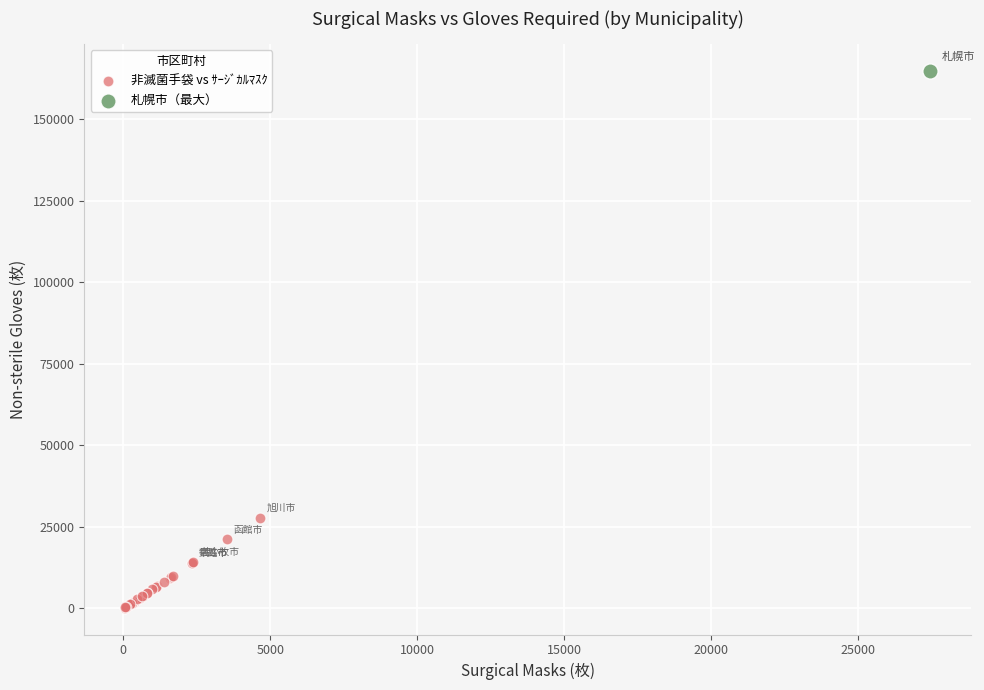

What are all the series names shown in the legend?

非滅菌手袋 vs ｻｰｼﾞｶﾙﾏｽｸ, 札幌市（最大）